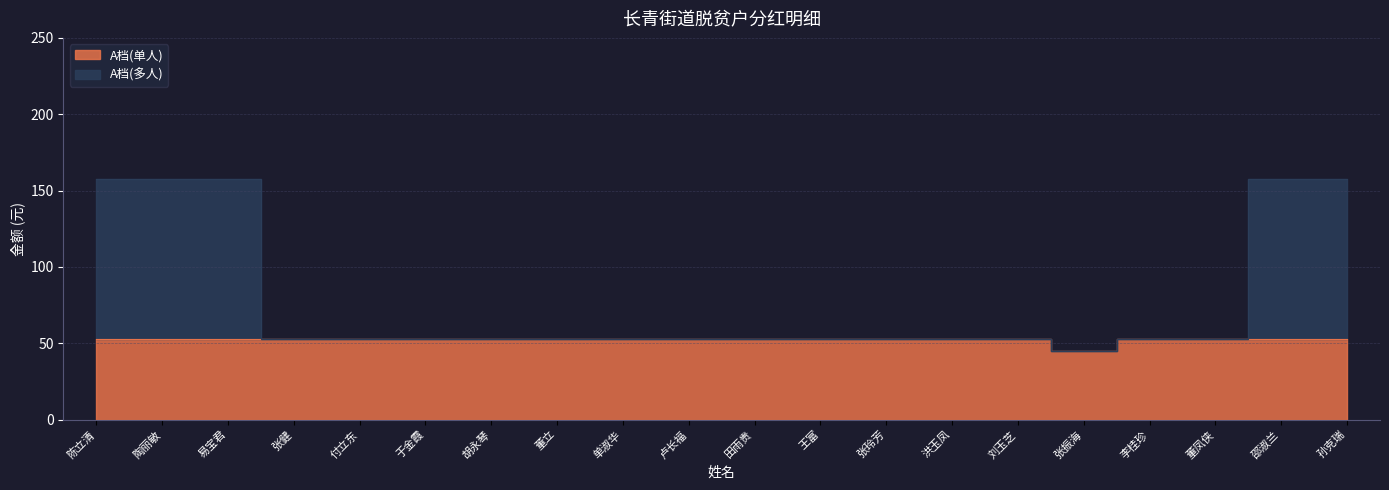

At which category does the chart reach its peak across all series?

陈立清